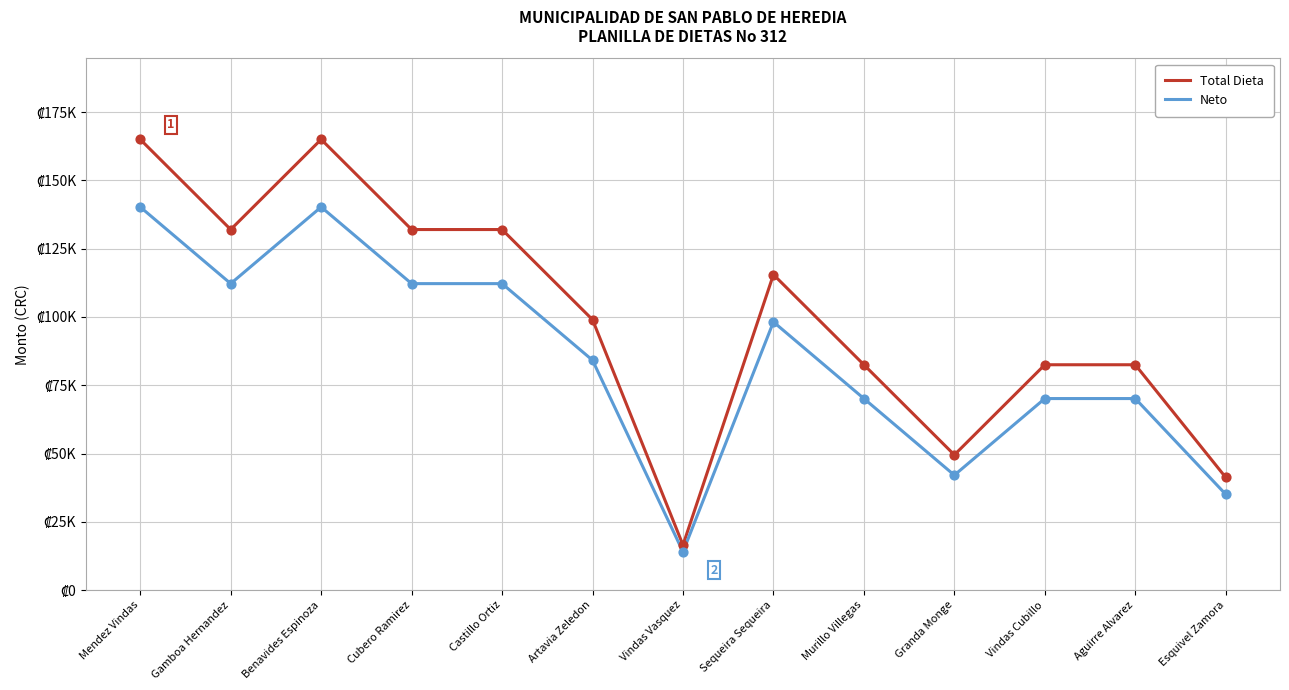

At which category is the sum across all series the highest?

Mendez Vindas